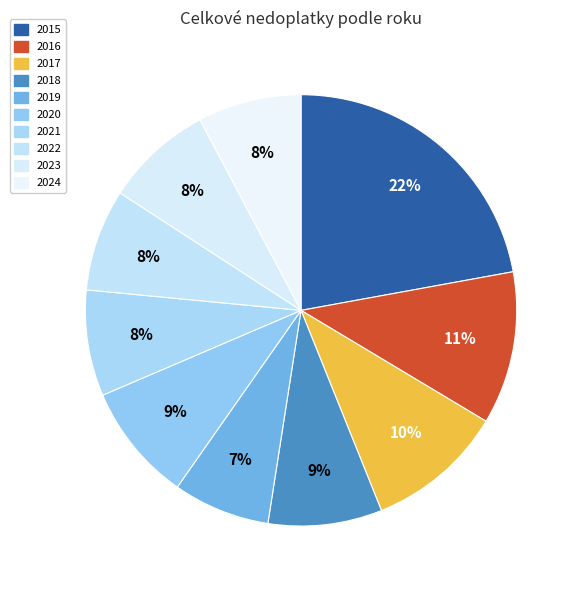

Is there a majority slice in this chart?

No